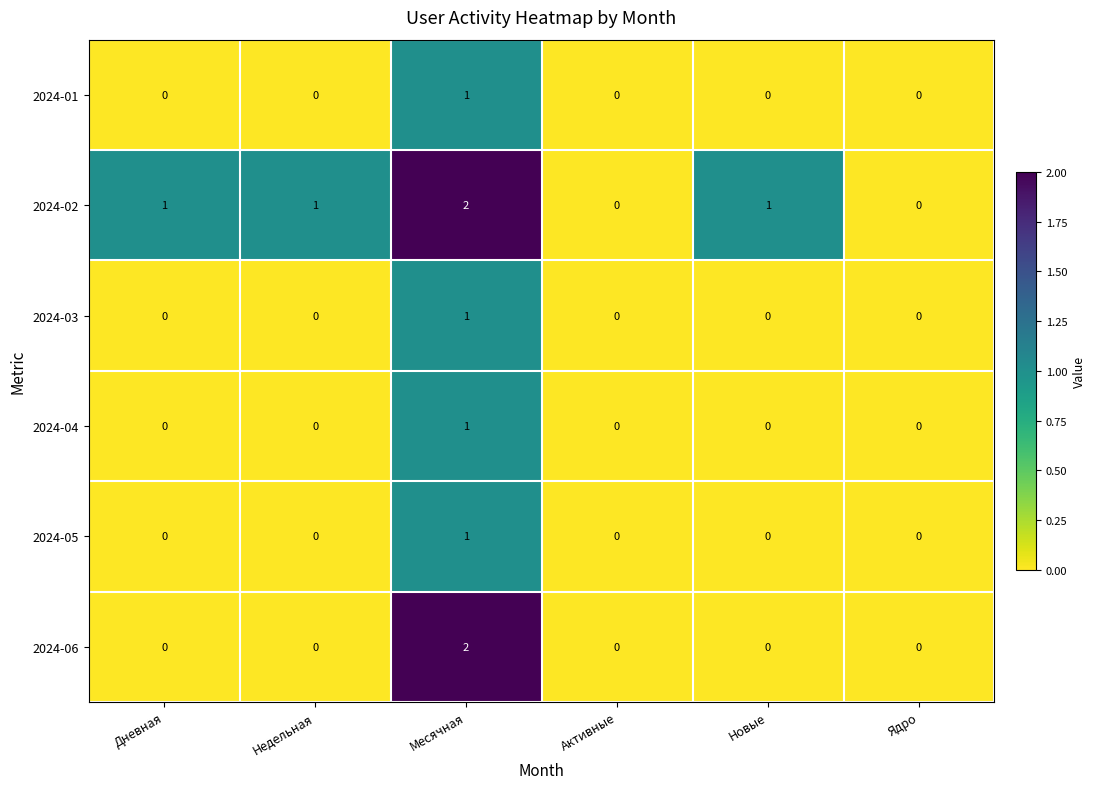

At which category is the sum across all series the highest?

Месячная